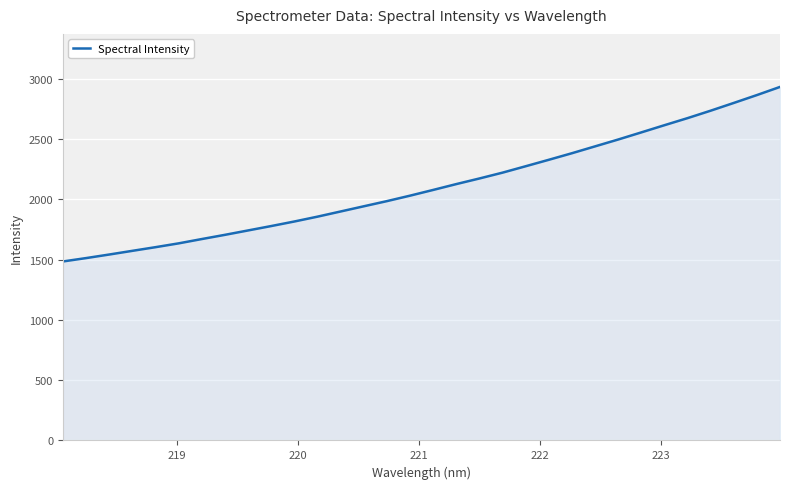

What is the minimum value shown in the chart?

1484.4